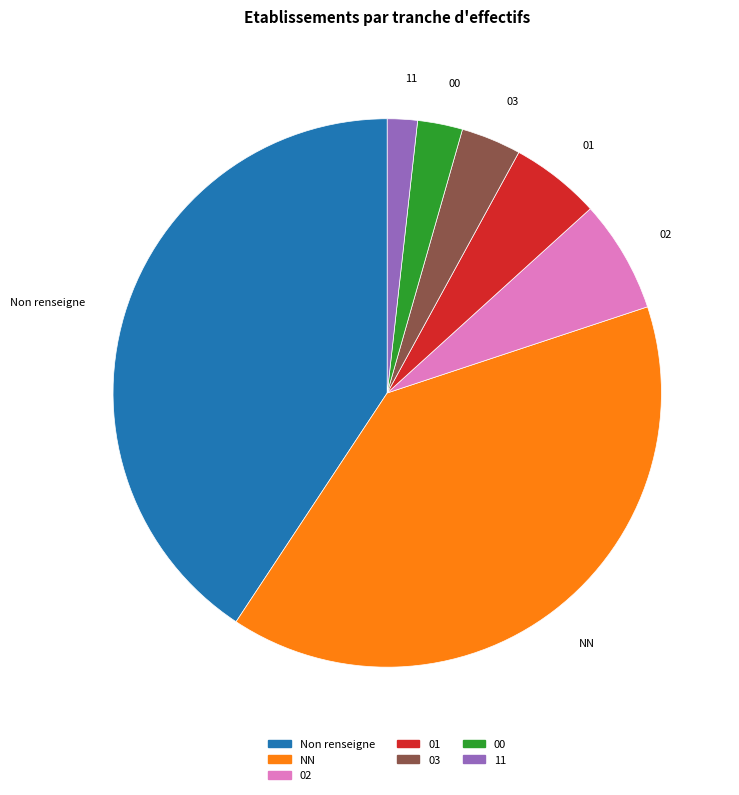

Is there a majority slice in this chart?

No